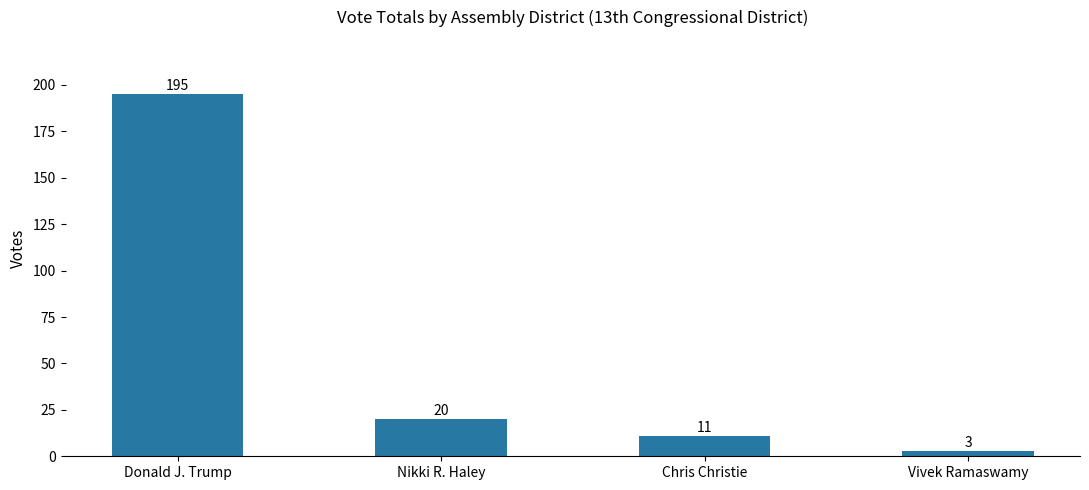

What is the label of the 1st bar from the left?

Donald J. Trump